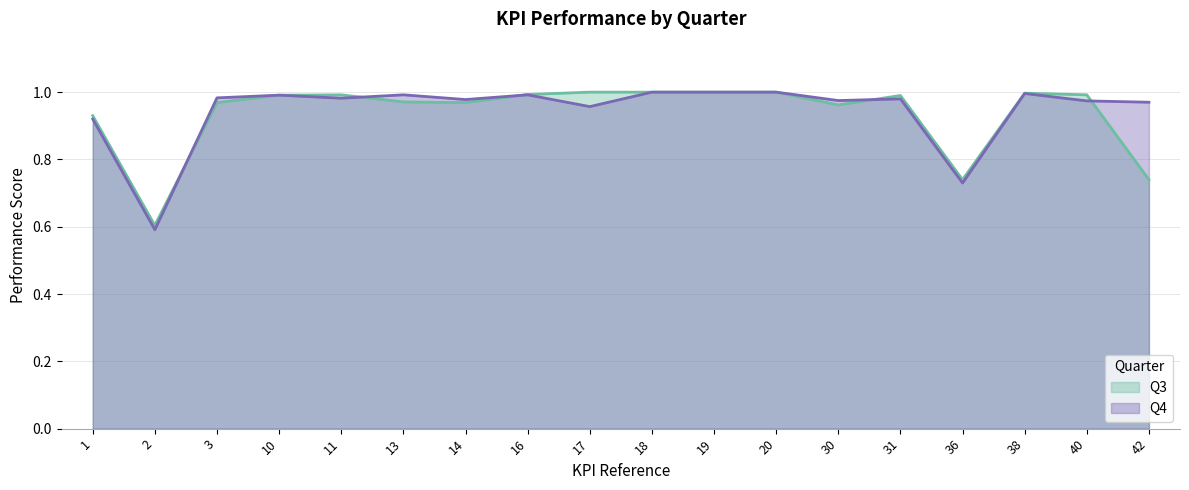

Rank the series at 3 from lowest to highest value.

Q3, Q4